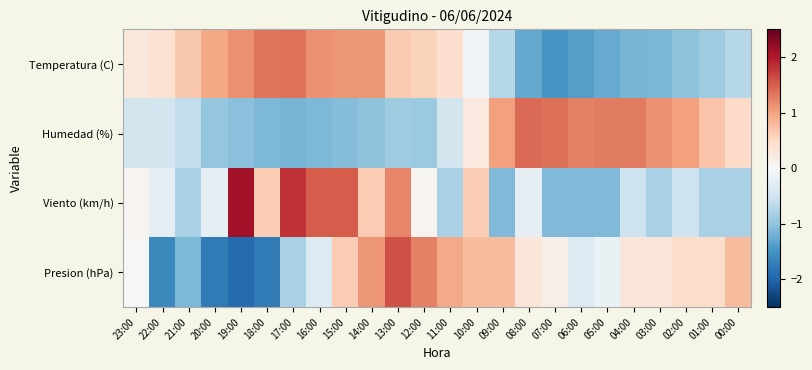

How many series are shown in this chart?

4